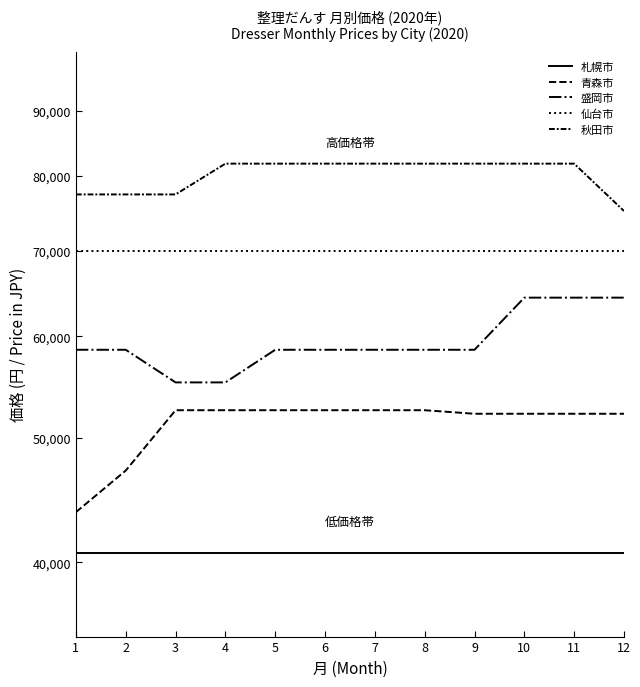

At which label does 青森市 reach its peak?

3